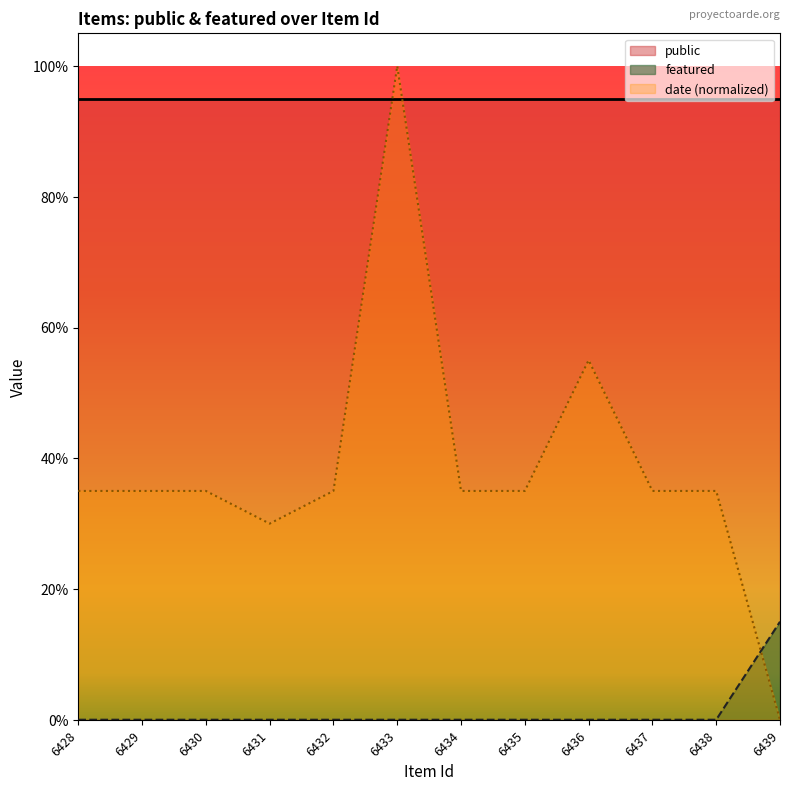

Which has a higher value, 6433 or 6430?

6433